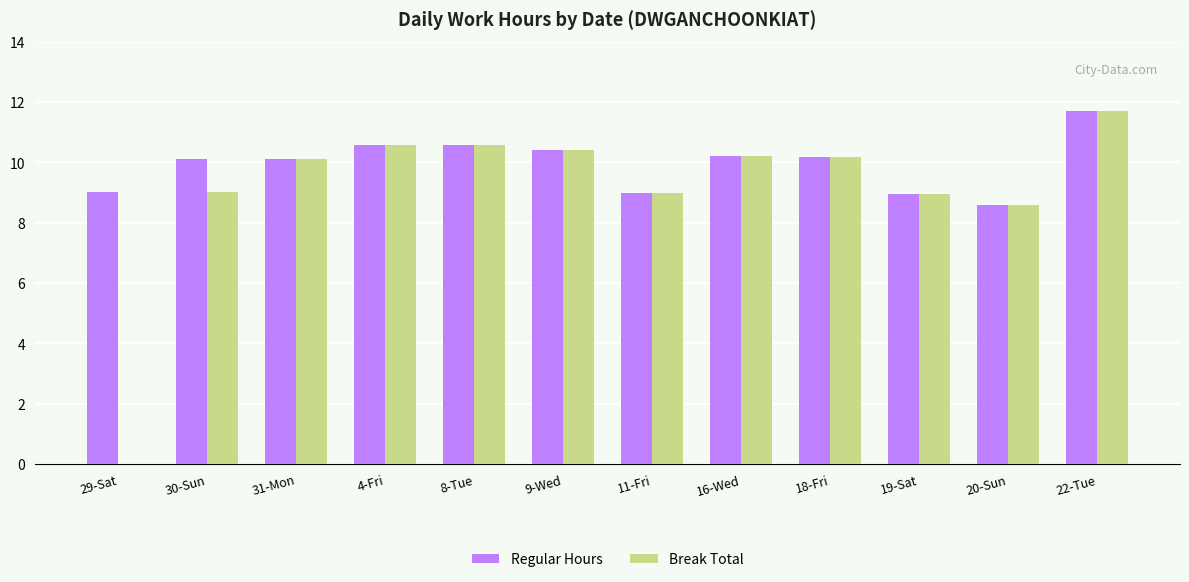

How many groups of bars are there?

12